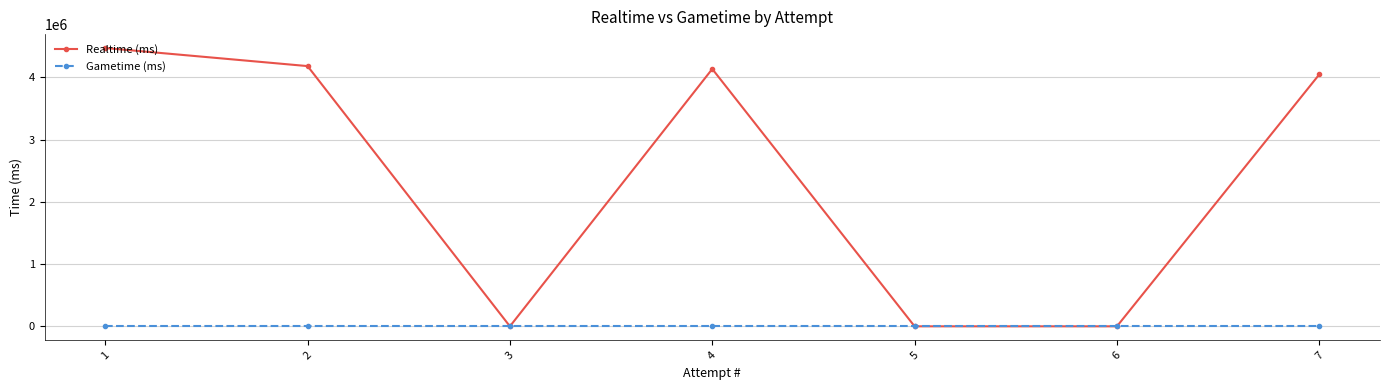

List the series in order of their peak value, lowest first.

Gametime (ms), Realtime (ms)